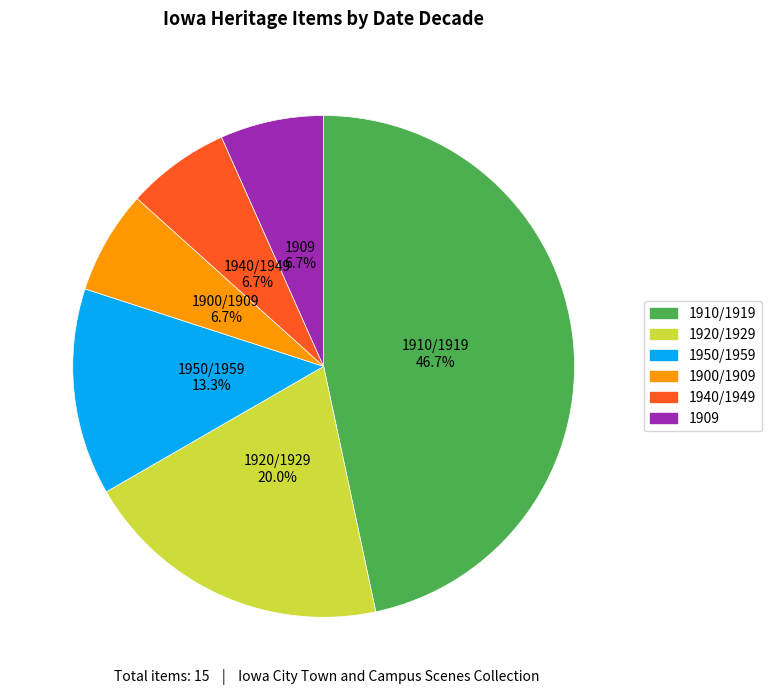

How many segments does this pie chart have?

6